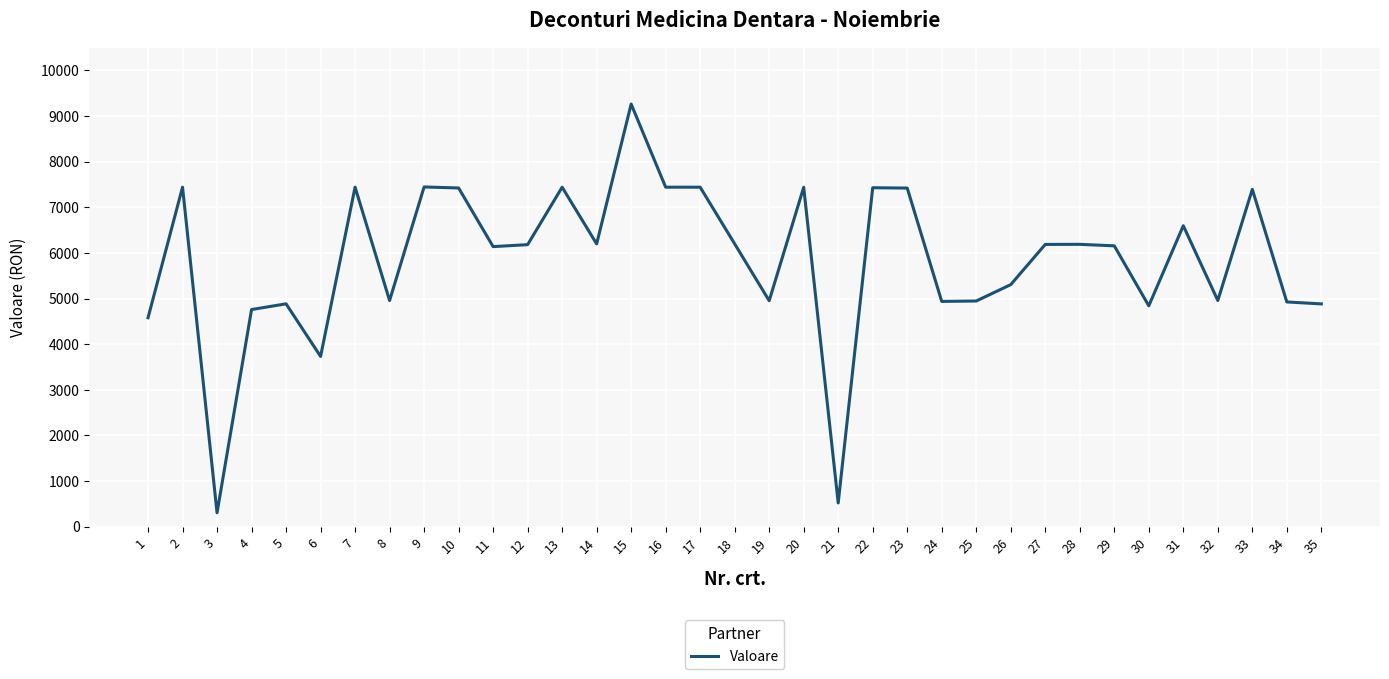

How many distinct data groups are displayed?

1